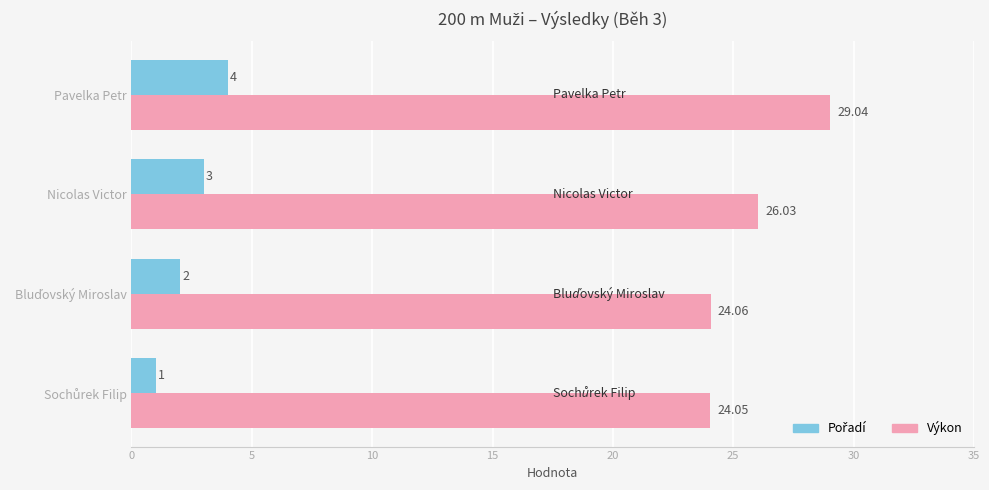

Where is Výkon nearest to the value 26?

Nicolas Victor